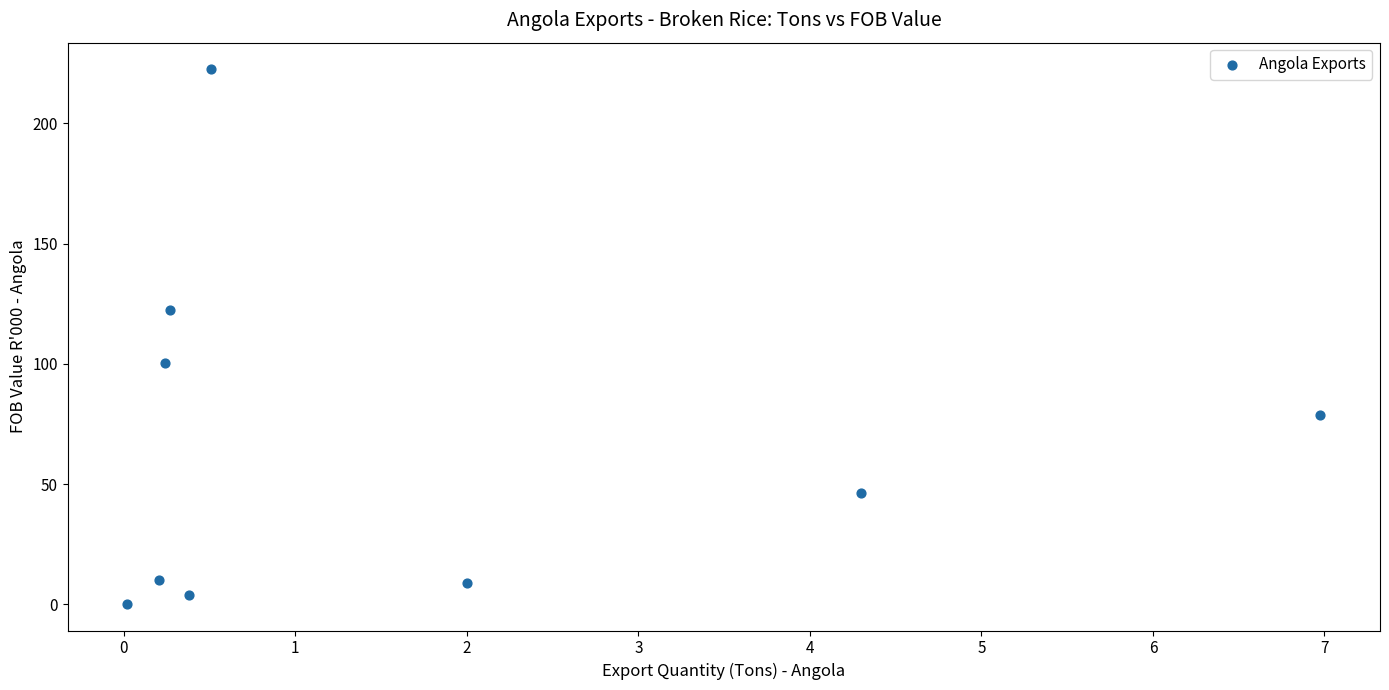

What is the average X value?

1.7